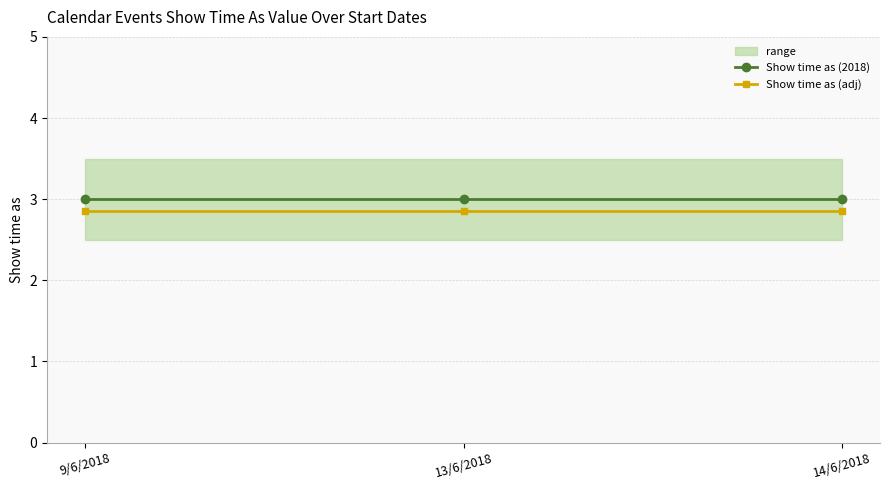

What is the spread (max minus min) of values at 14/6/2018?

0.1